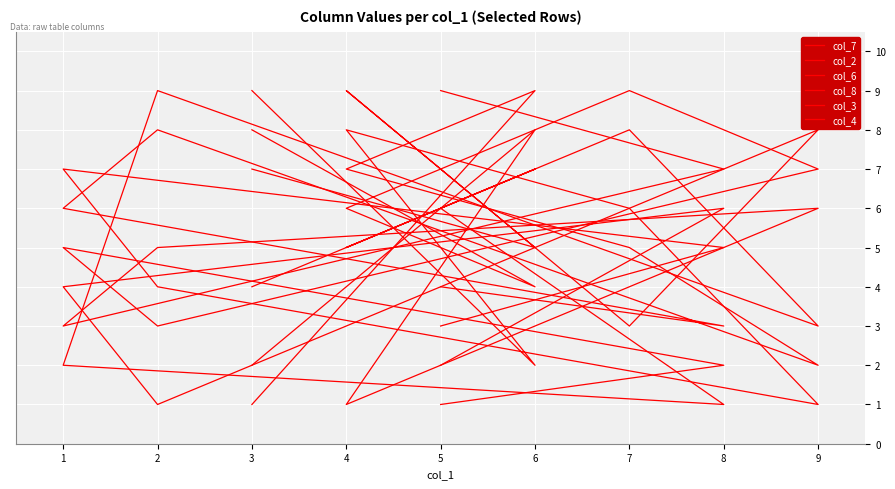

Which has a higher value, 7 or 5?

7